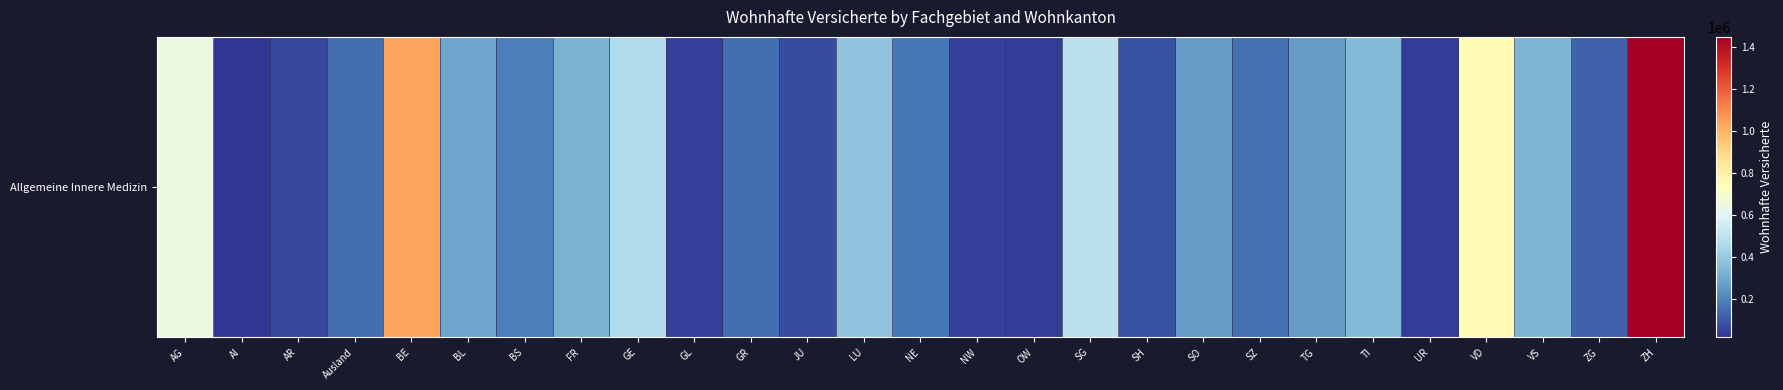

List the labels in order of value, smallest first.

AI, UR, OW, GL, NW, AR, JU, SH, ZG, Ausland, GR, SZ, NE, BS, SO, TG, BL, FR, VS, TI, LU, GE, SG, AG, VD, BE, ZH